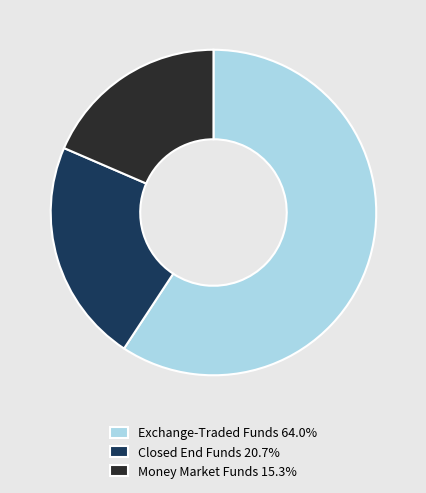

Is there any slice that represents more than half of the pie?

Yes